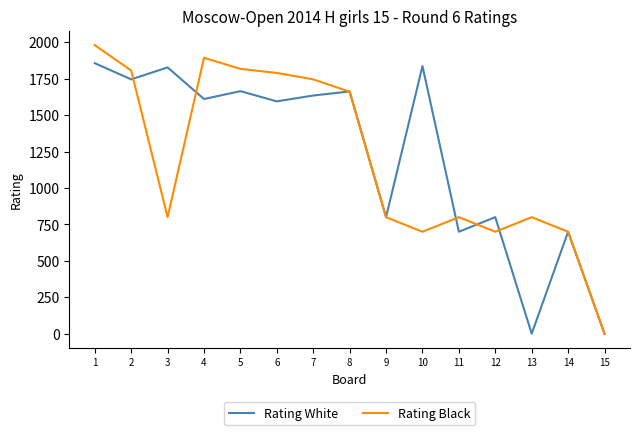

True or false: Rating White has a value of 0 at 13.

True